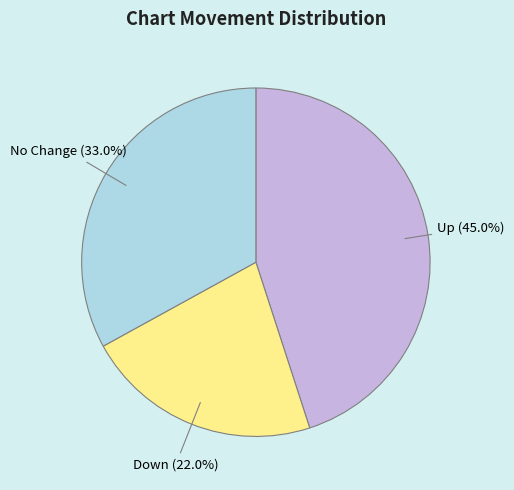

Does any single category account for the majority?

No